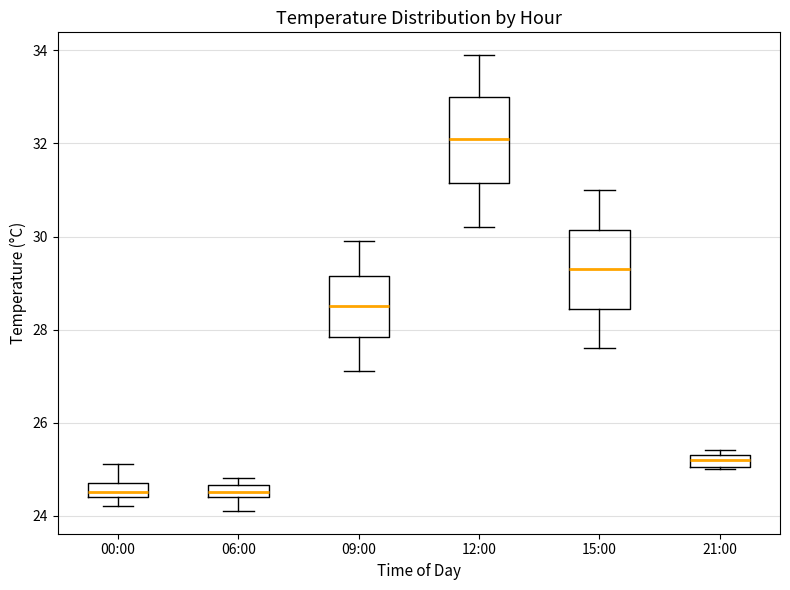

Where is the upper edge of the box for 09:00 on the y-axis? The values are not printed on the chart, so give them approximately, as read against the axis.

29.2